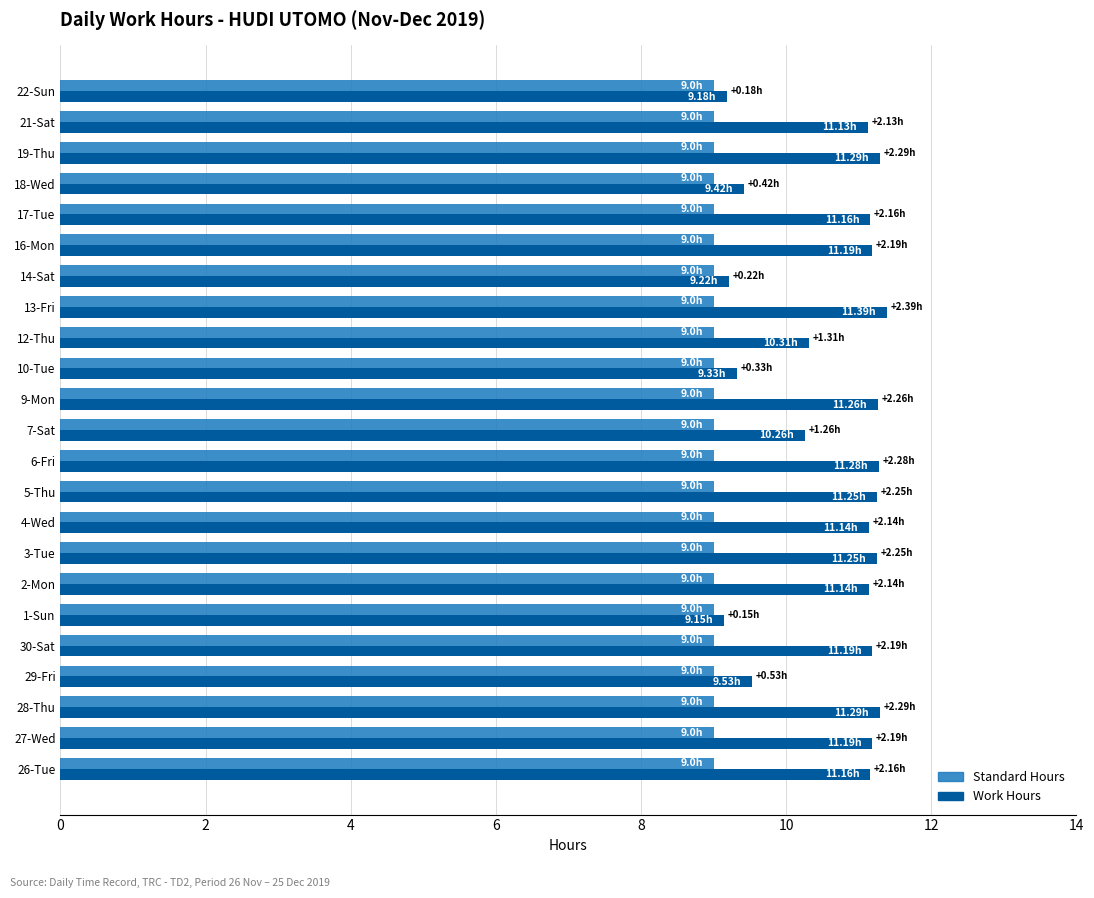

What is the sum of all Work Hours values?

244.7